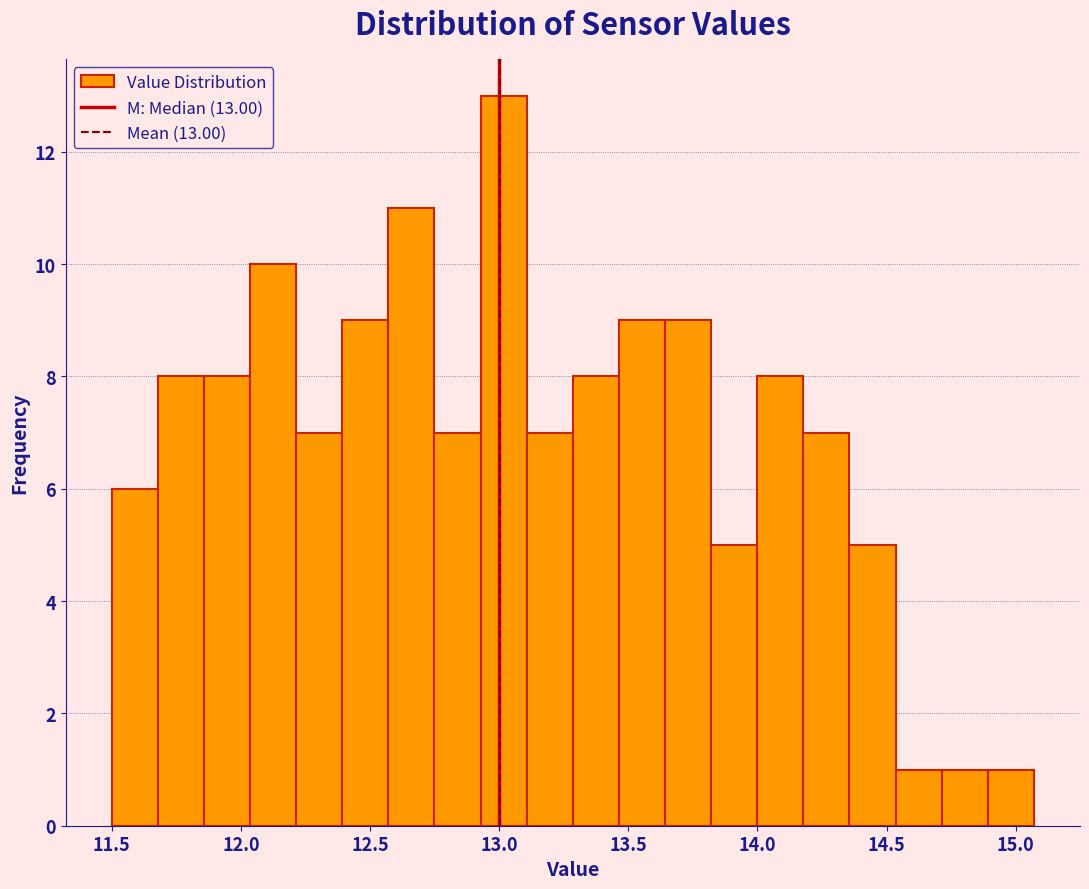

Around what value on the x-axis is the tallest bar? Give the approximate position of its centre, as read against the axis.

13.00